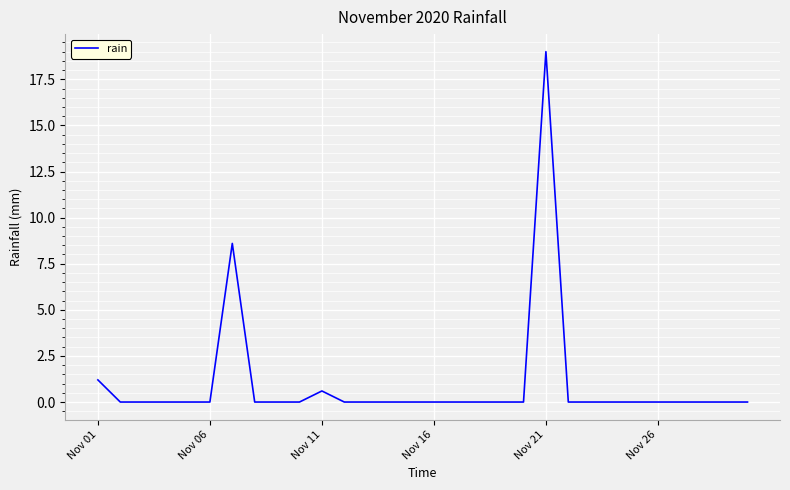

How many lines are shown in the chart?

1